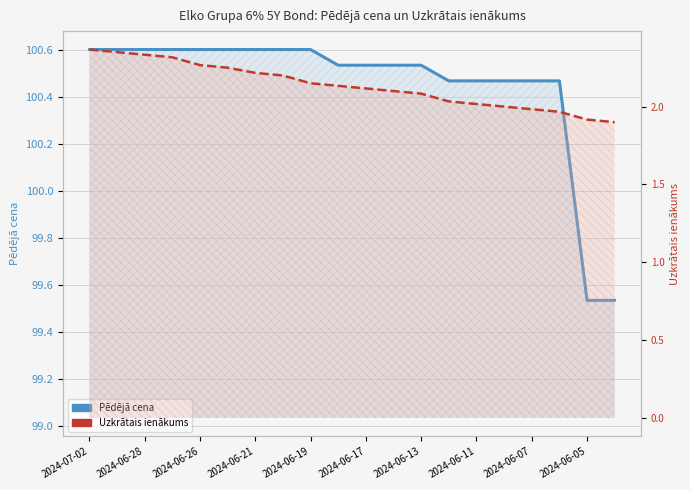

True or false: Pēdējā cena and Uzkrātais ienākums cross at least once.

False